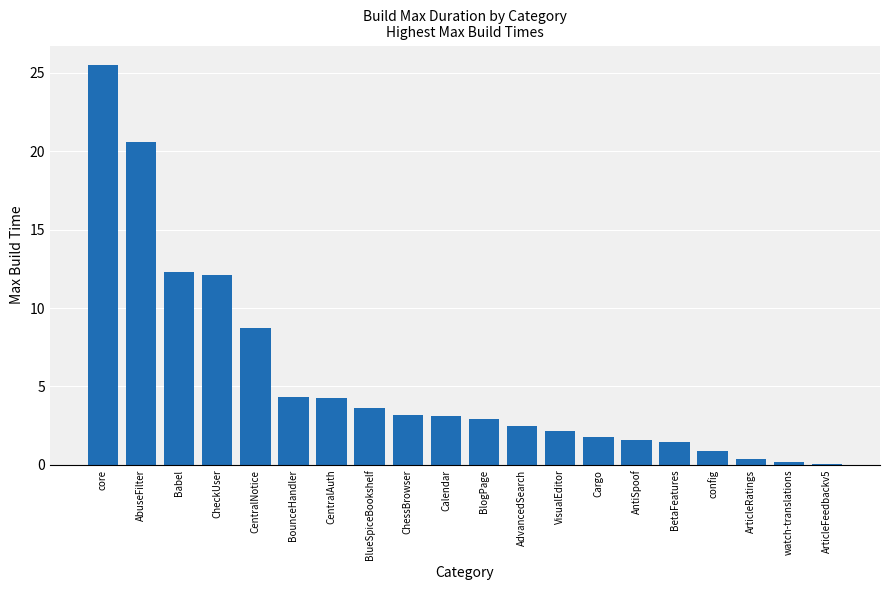

How many series are shown in this chart?

1